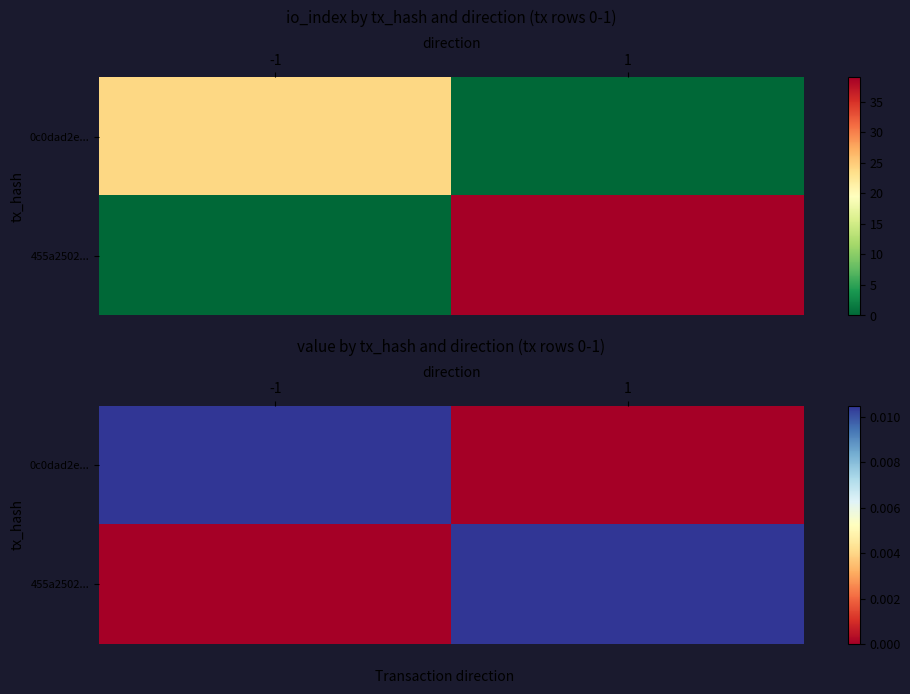

At which label does 455a2502... reach its peak?

1